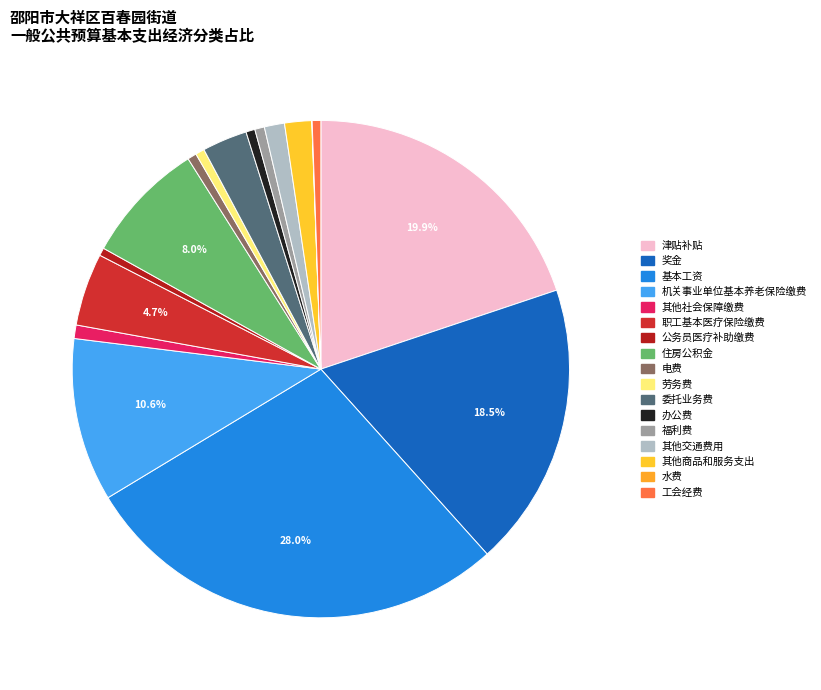

To the nearest percent, what is the combined percentage of 福利费 and 工会经费?

1%